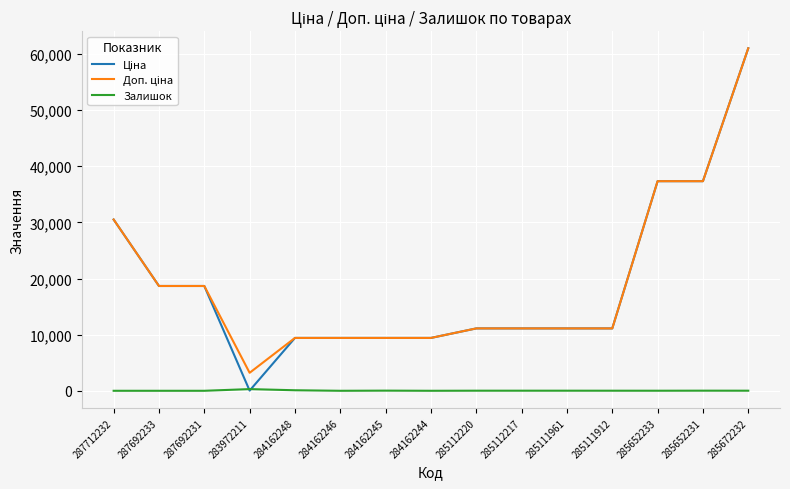

Which category has the highest value across all series?

285672232